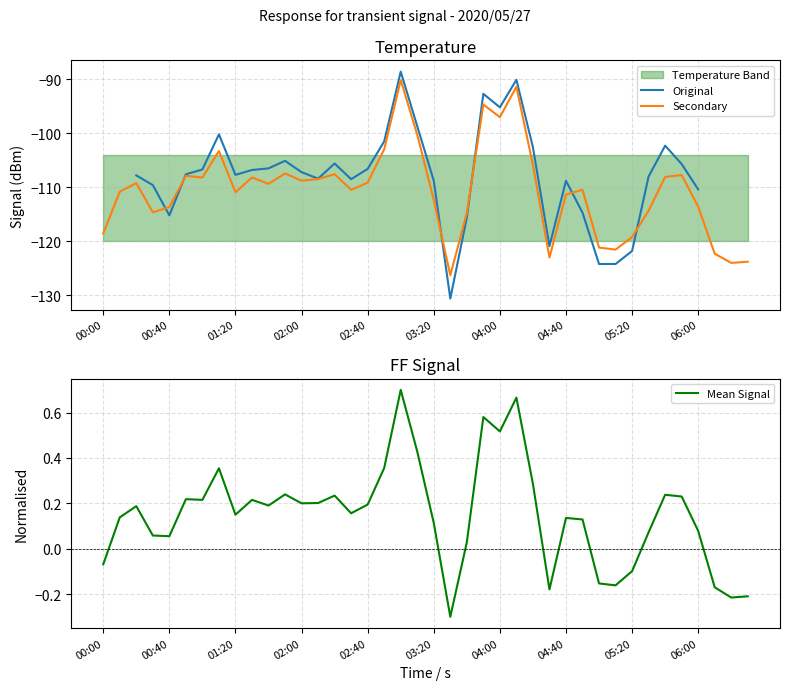

Rank the series by their average value, from highest to lowest.

Mean Signal, Original, Secondary